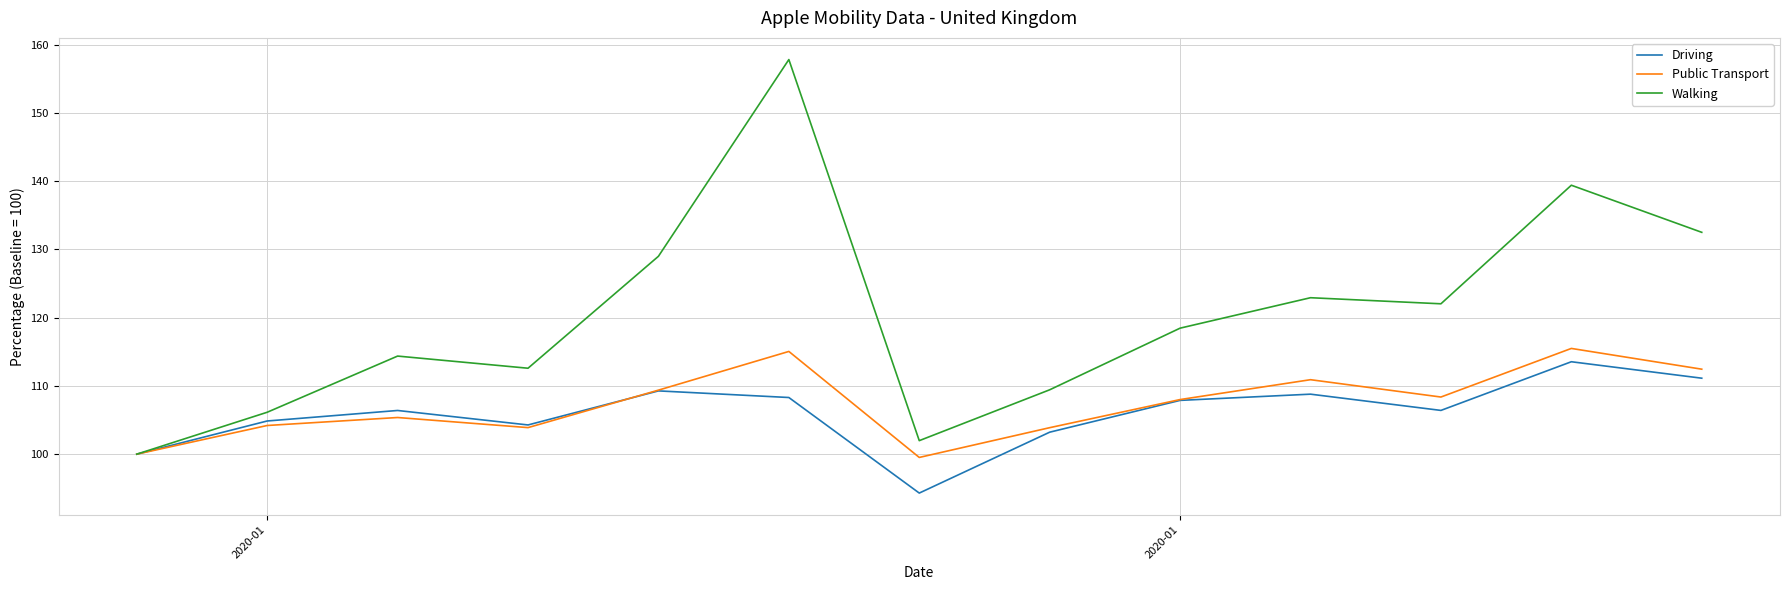

Which series has the largest range (max minus min)?

Walking